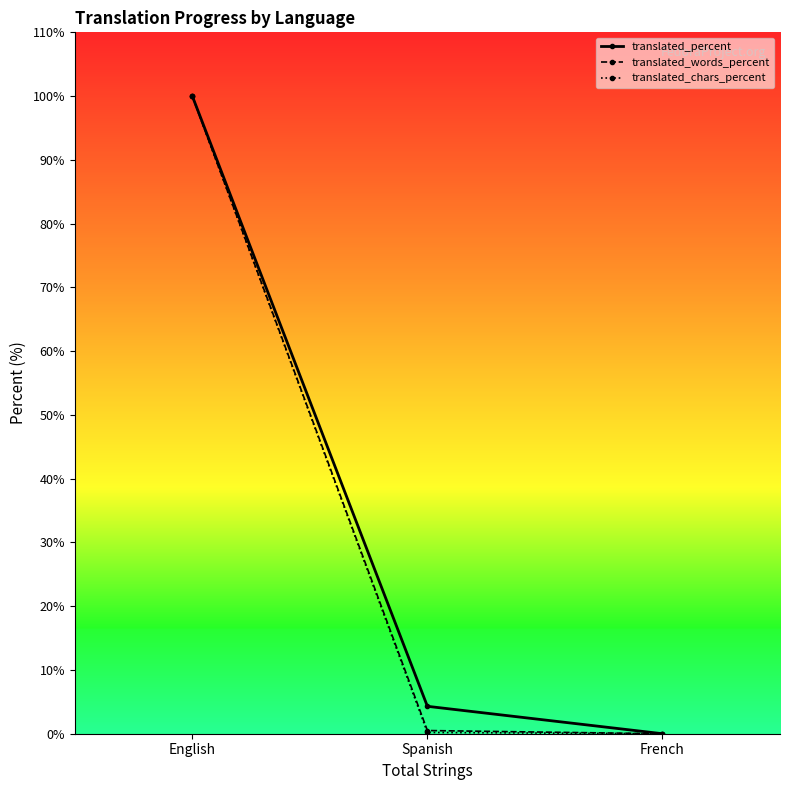

True or false: translated_percent has a value of 100.0 at English.

True